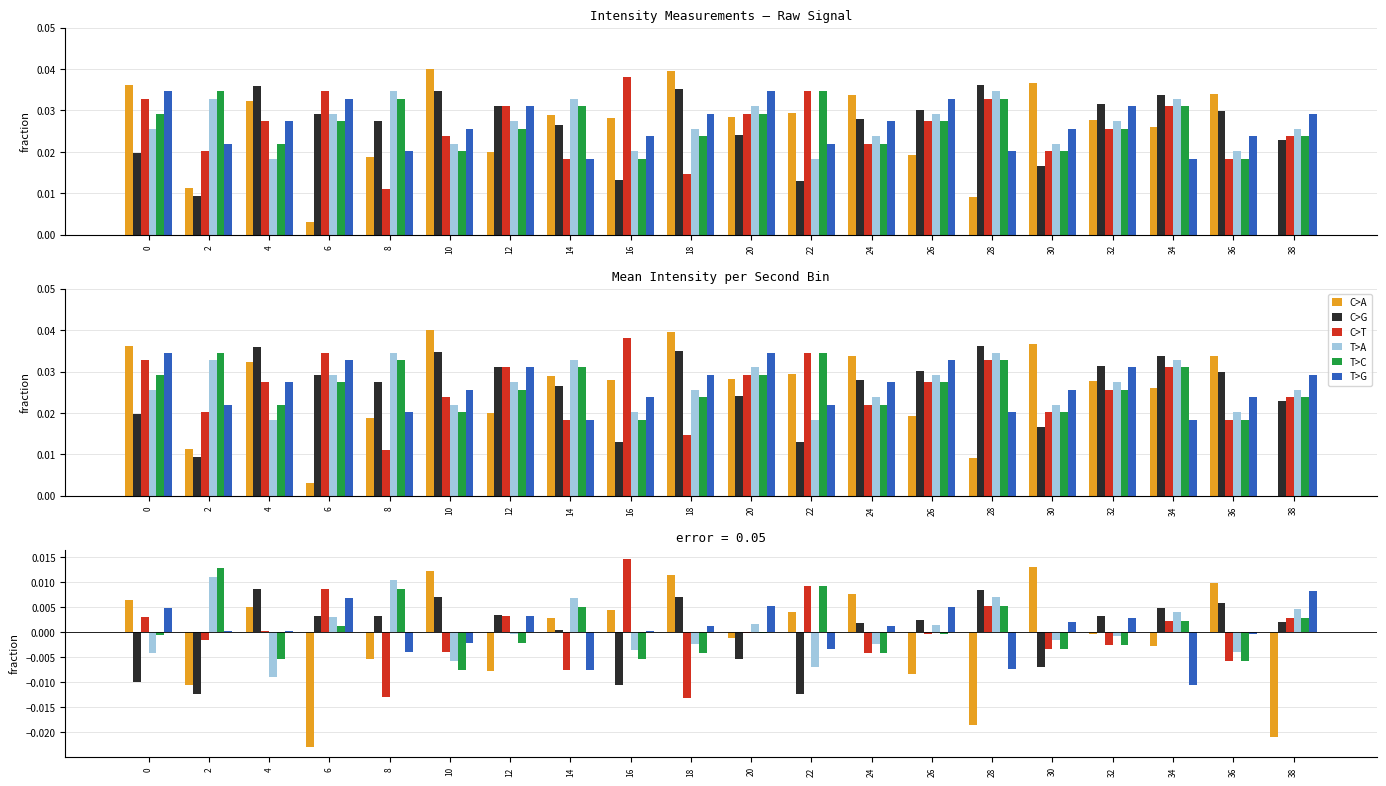

Is the value of C>G at 30 greater than the value of T>G at 36?

No